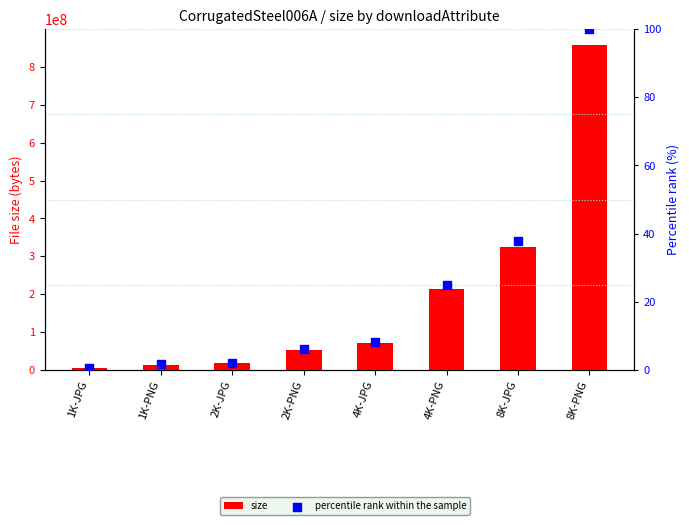

Which series reaches the minimum Y coordinate?

percentile rank within the sample